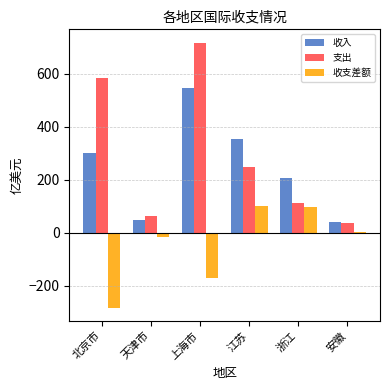

What is the approximate value of 收支差额 at 天津市?

-14.9